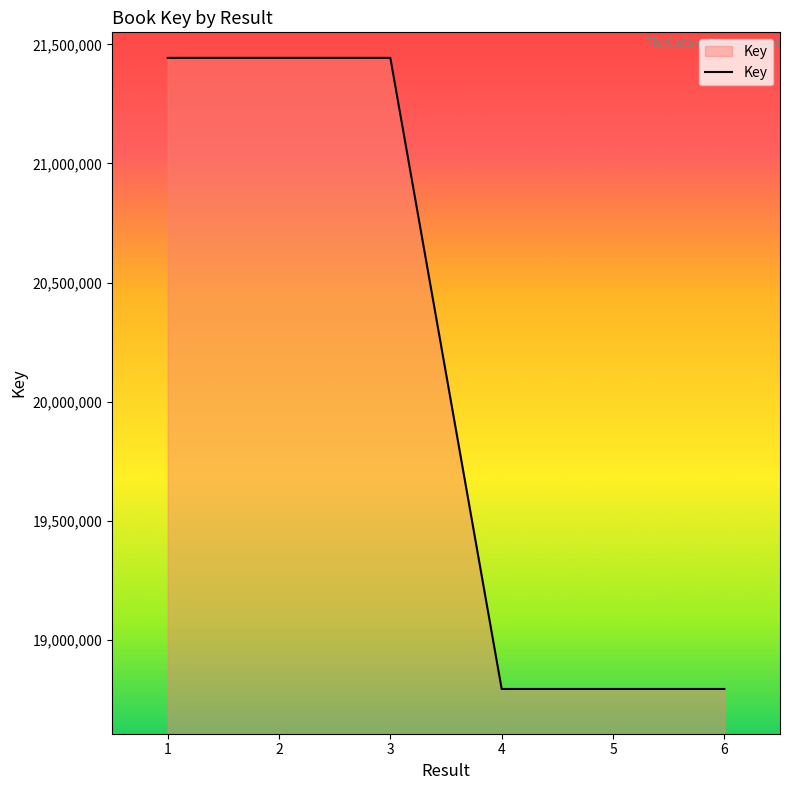

What is the sum of the values at 2 and 4?

40236851